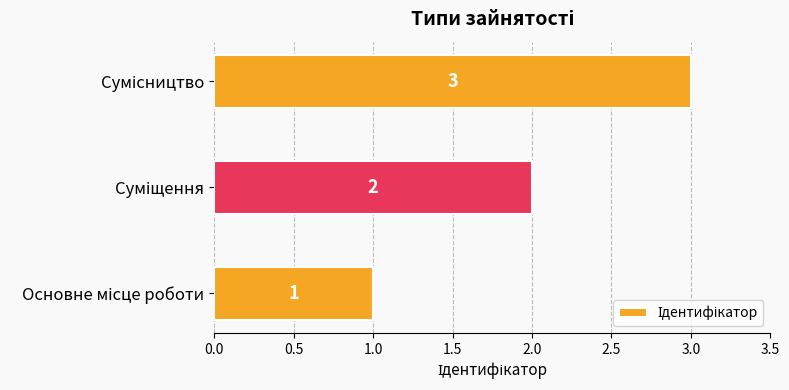

How many values are between 1 and 3?

3